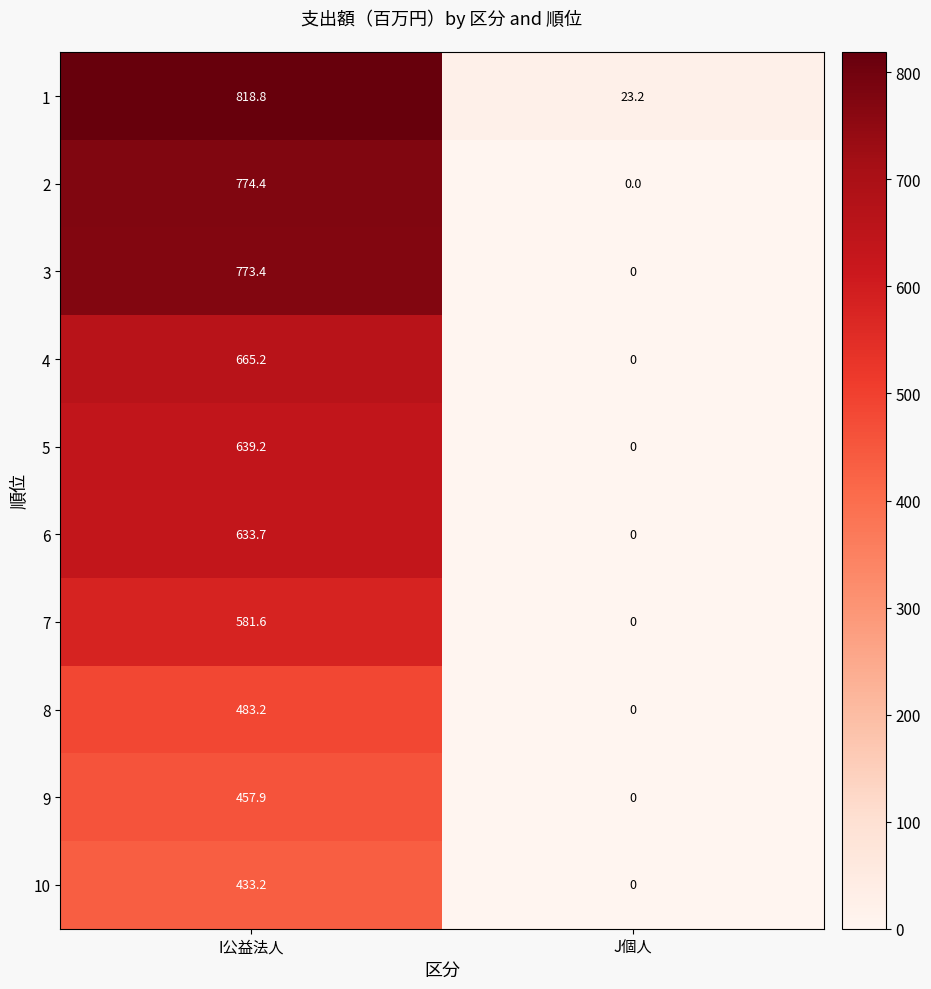

Where does the 3 series first go above 773?

I公益法人